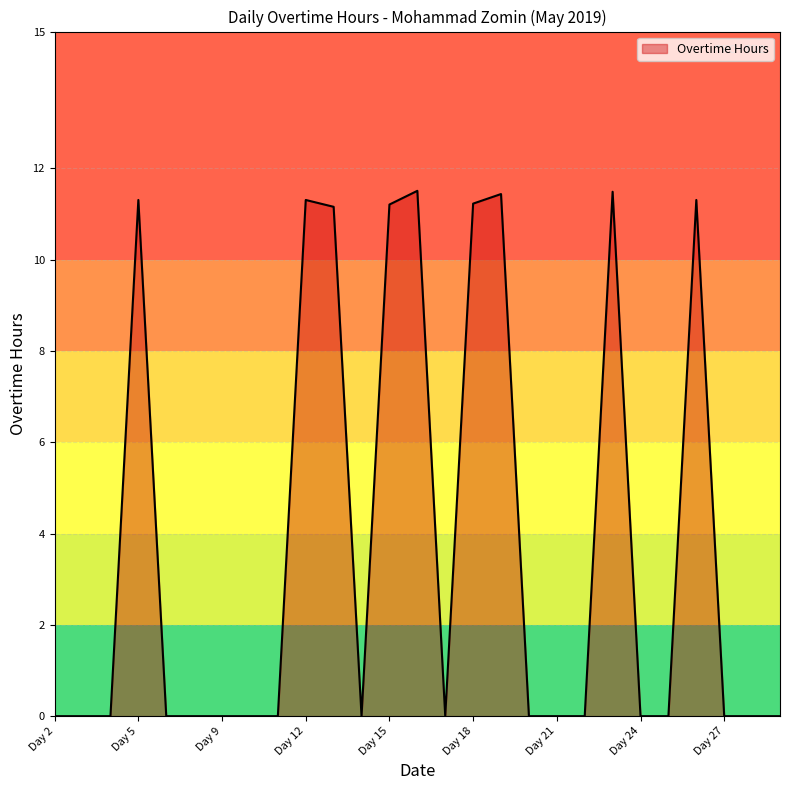

What is the difference between the maximum and minimum values?

11.5